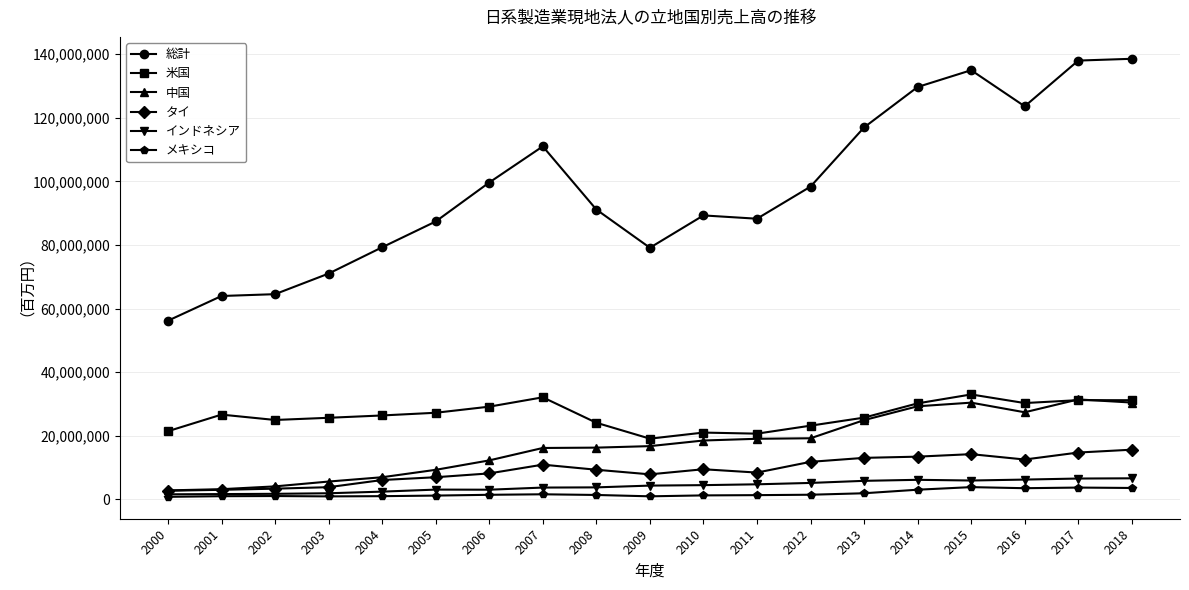

Is the value of インドネシア at 2012 greater than the value of 中国 at 2014?

No